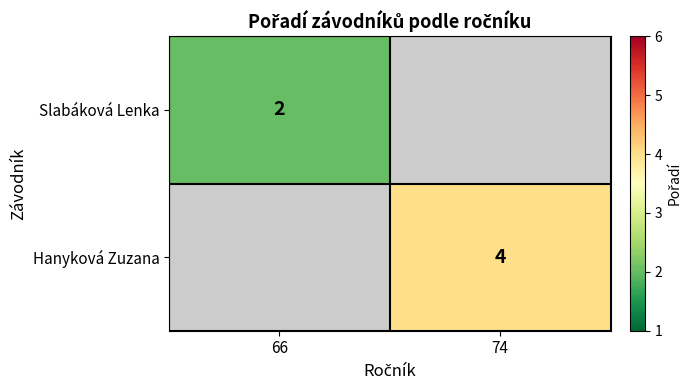

True or false: Hanyková Zuzana has a value of 4 at 74.

True